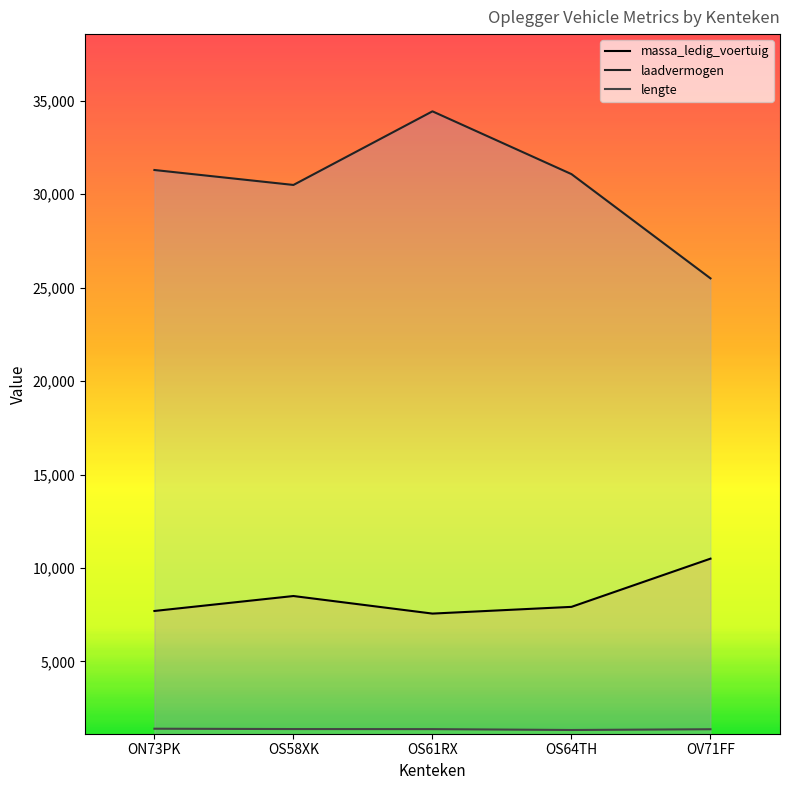

Between OS61RX and ON73PK, which is larger?

ON73PK